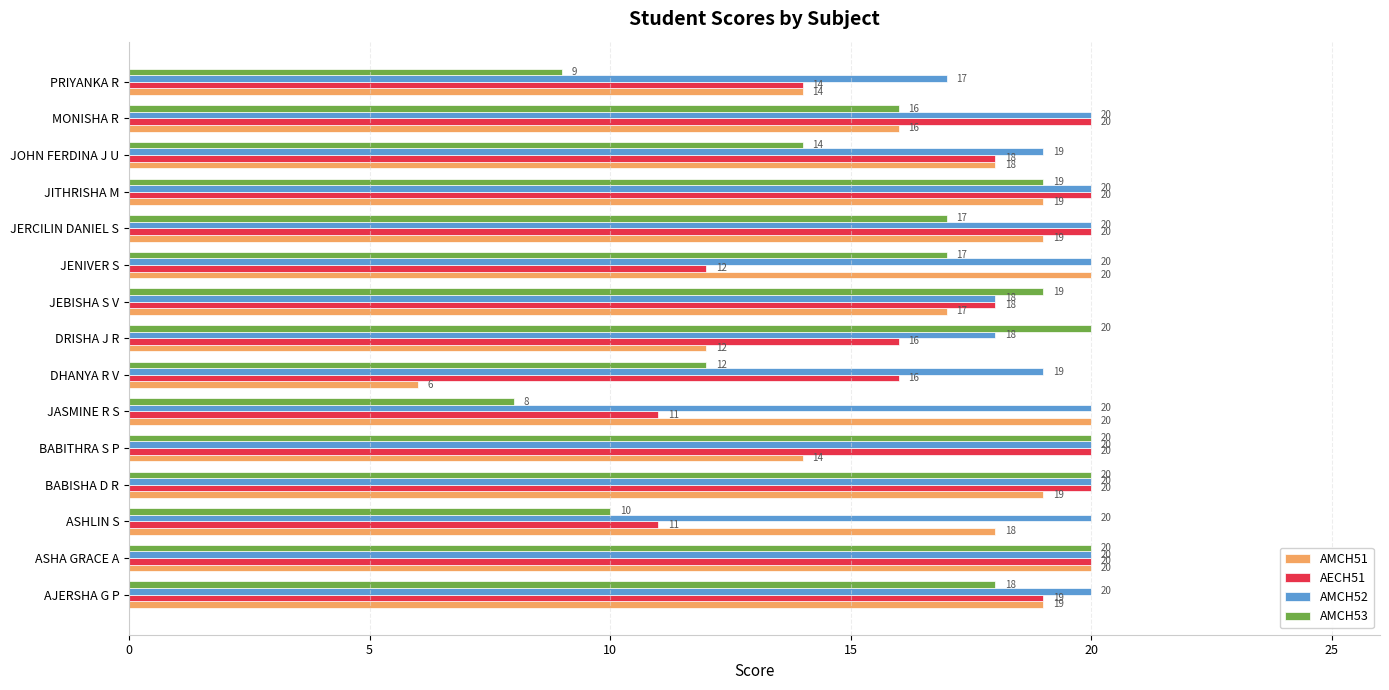

What value does the AMCH53 series have at ASHA GRACE A?

20